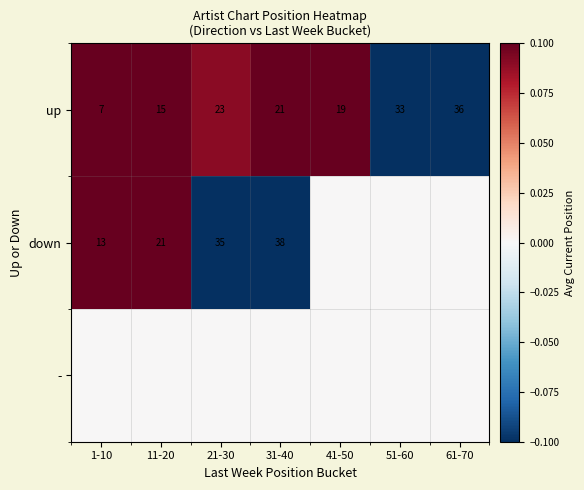

The down series shows -0.6 at 21-30. True or false?

False